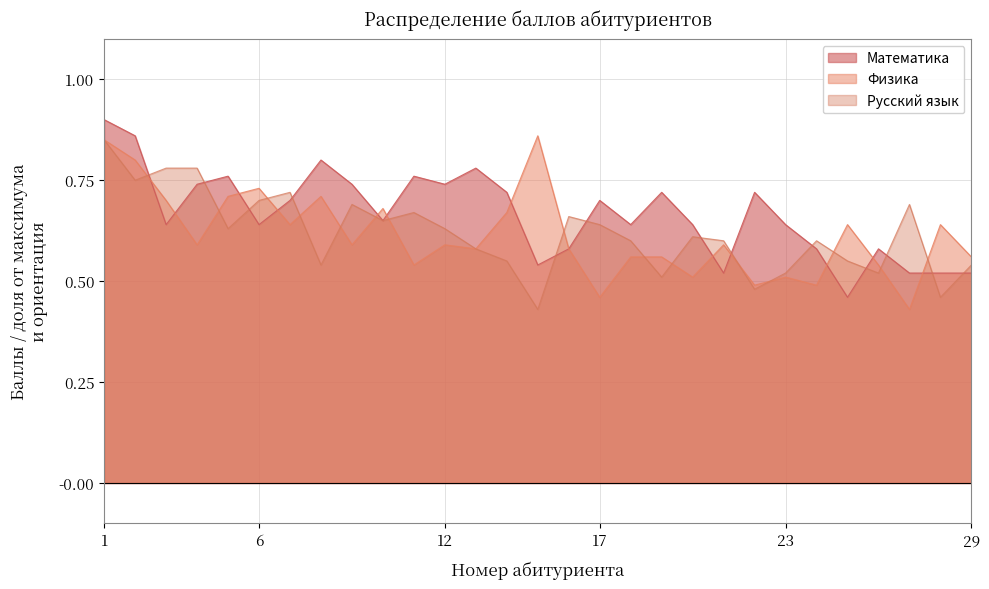

What is the value of the Математика point at the 11th from the left?

0.8